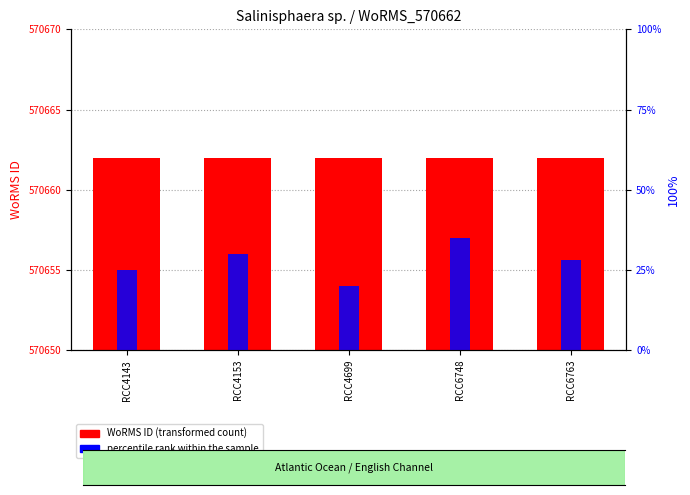

Which series has the largest total across all categories?

percentile rank within the sample